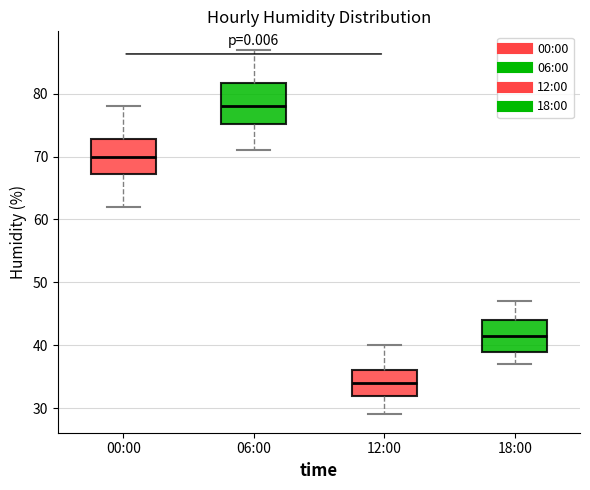

Where is the upper edge of the box for 06:00 on the y-axis? The values are not printed on the chart, so give them approximately, as read against the axis.

82